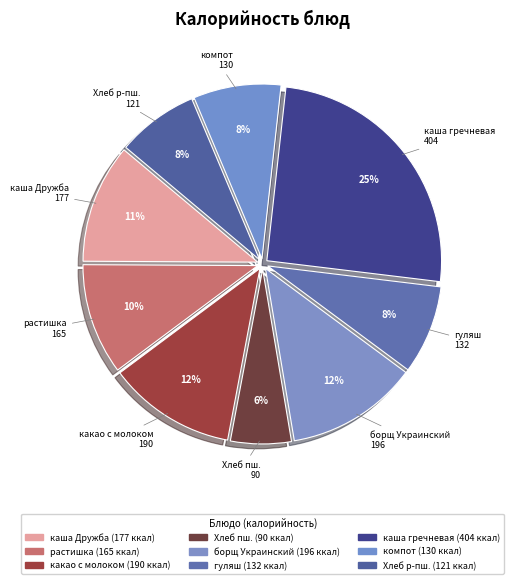

Rank the categories by value from lowest to highest.

Хлеб пшеничный, Хлеб ржано-пшеничный, компот из свежих ягод, гуляш, растишка, каша Дружба с/м, какао с молоком, борщ Украинский, каша гречневая